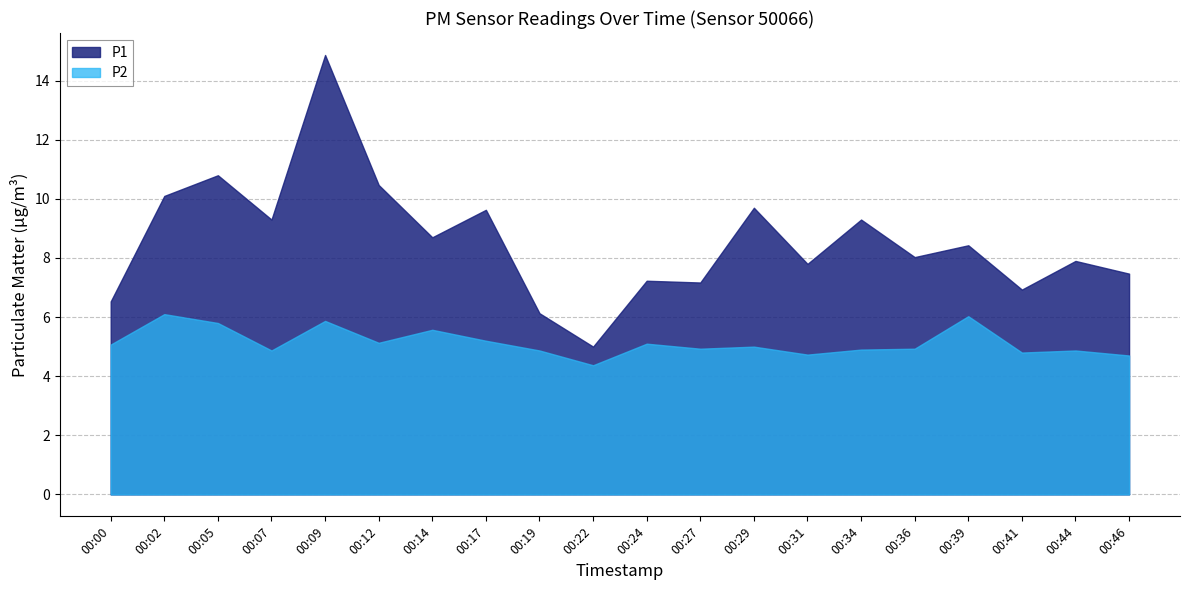

Is the value of P1 at 00:22 greater than the value of P2 at 00:02?

No